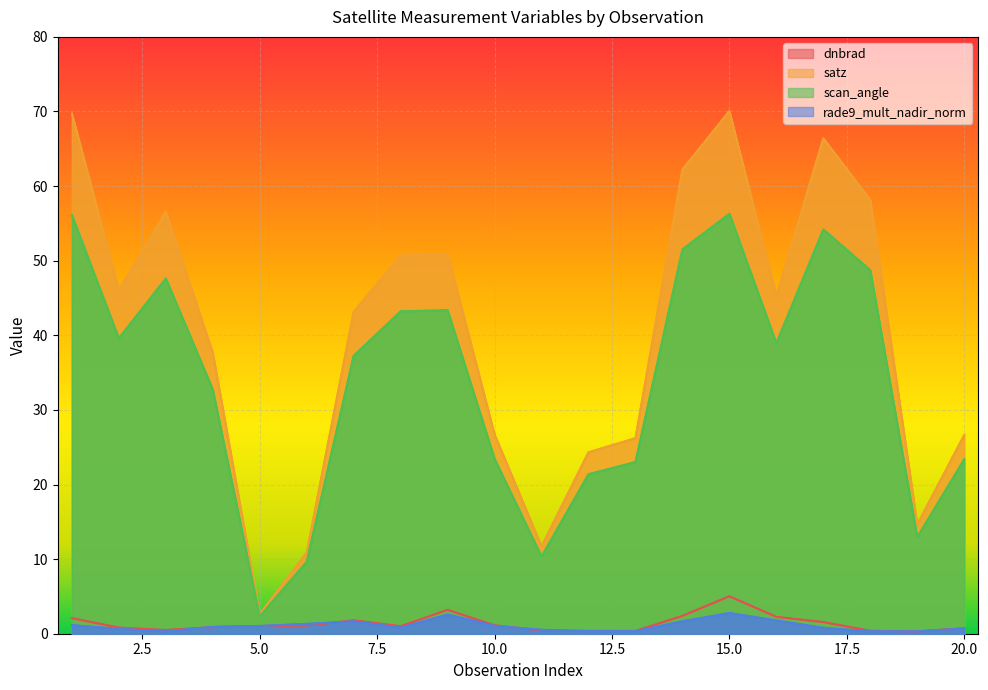

What is the sum of the rade9_mult_nadir_norm values at 10 and 19?

1.4